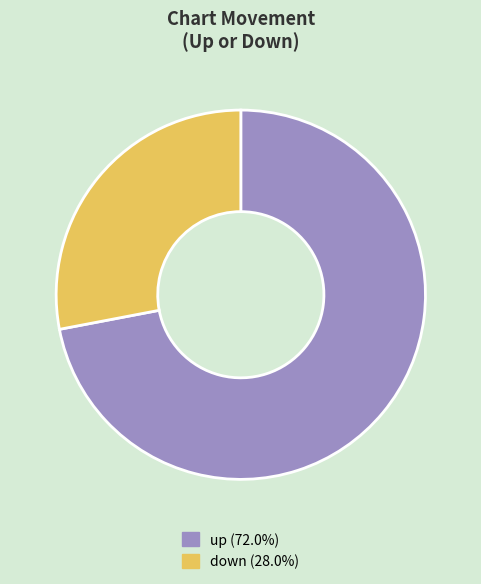

Is there a majority slice in this chart?

Yes